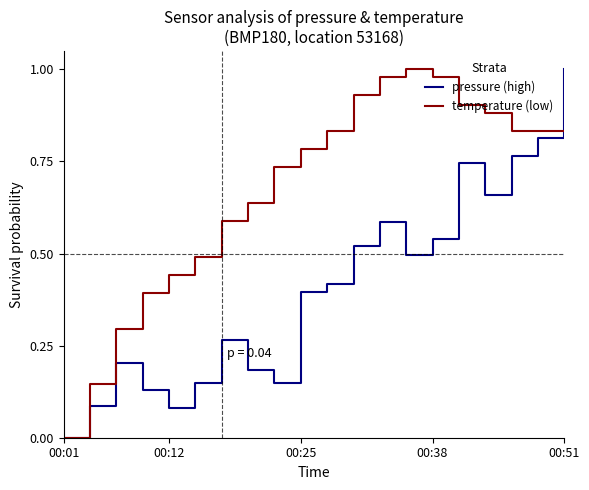

Rank the series by their average value, from lowest to highest.

pressure (high), temperature (low)